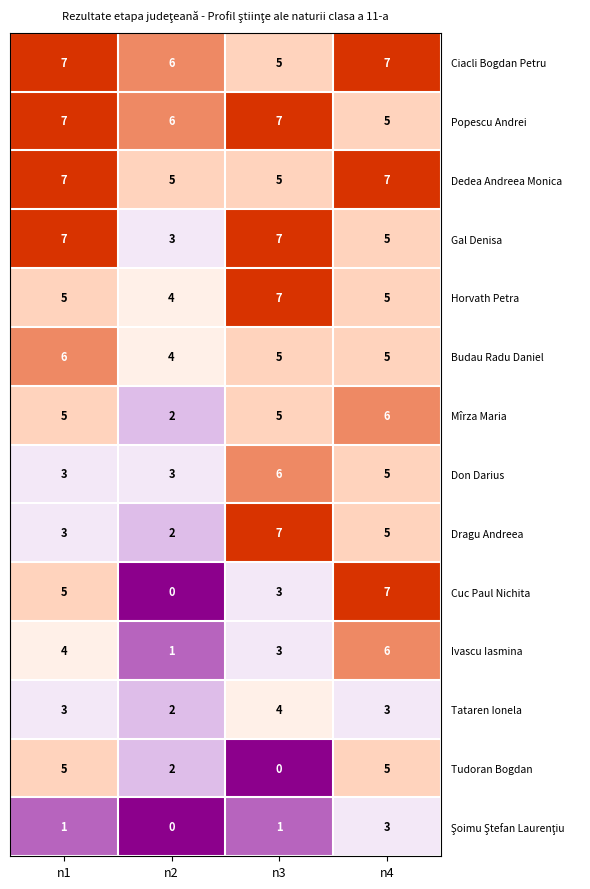

What is the maximum value shown in the chart?

7